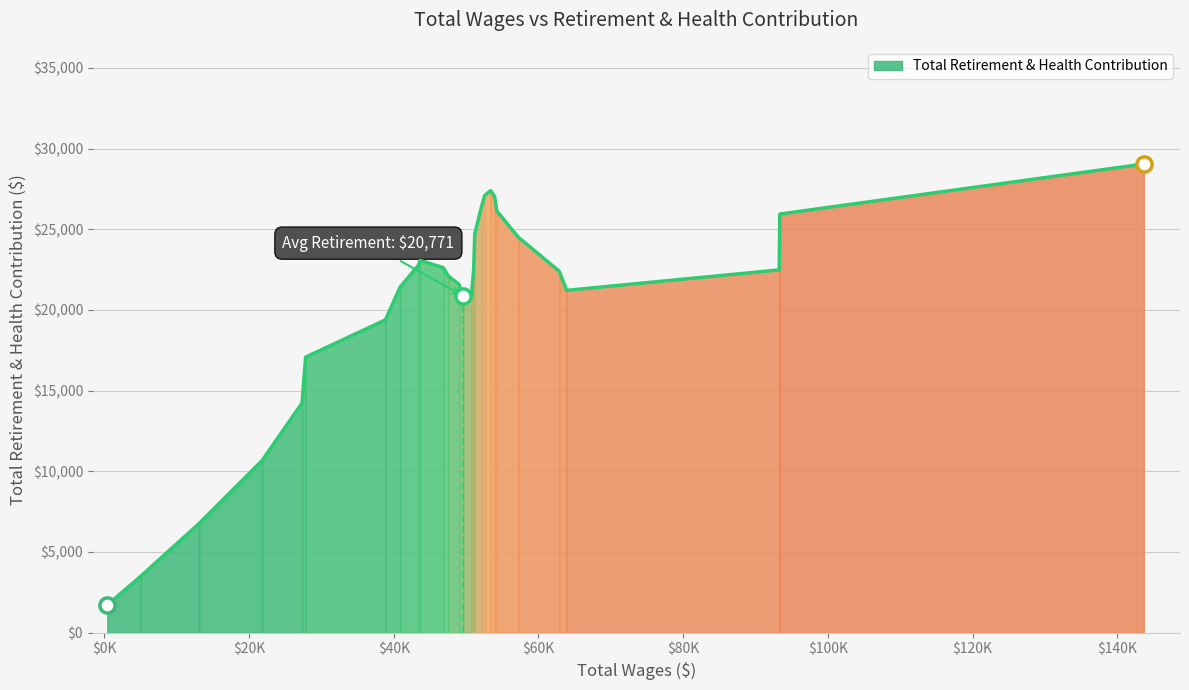

Between 11 and 24, which is larger?

11